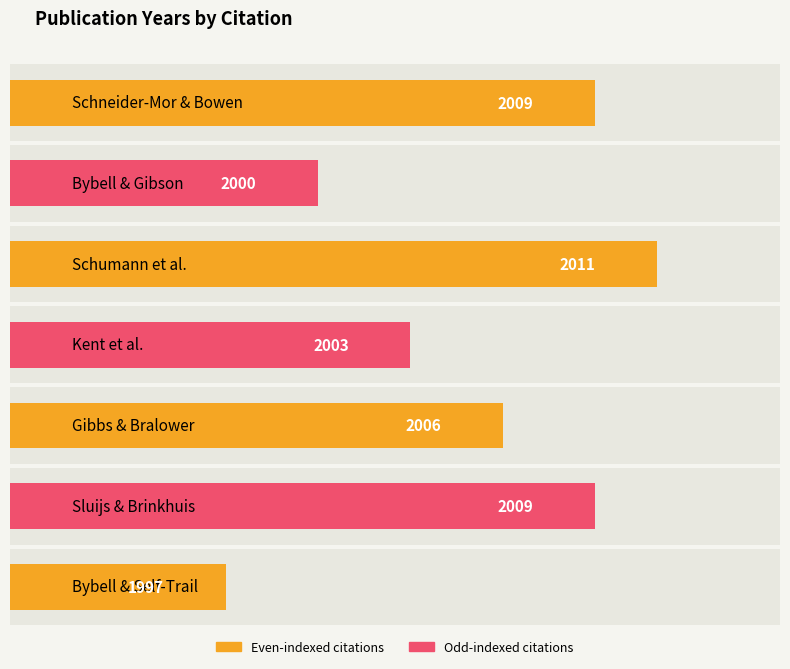

Between Bybell & Gibson and Gibbs & Bralower, which is larger?

Gibbs & Bralower